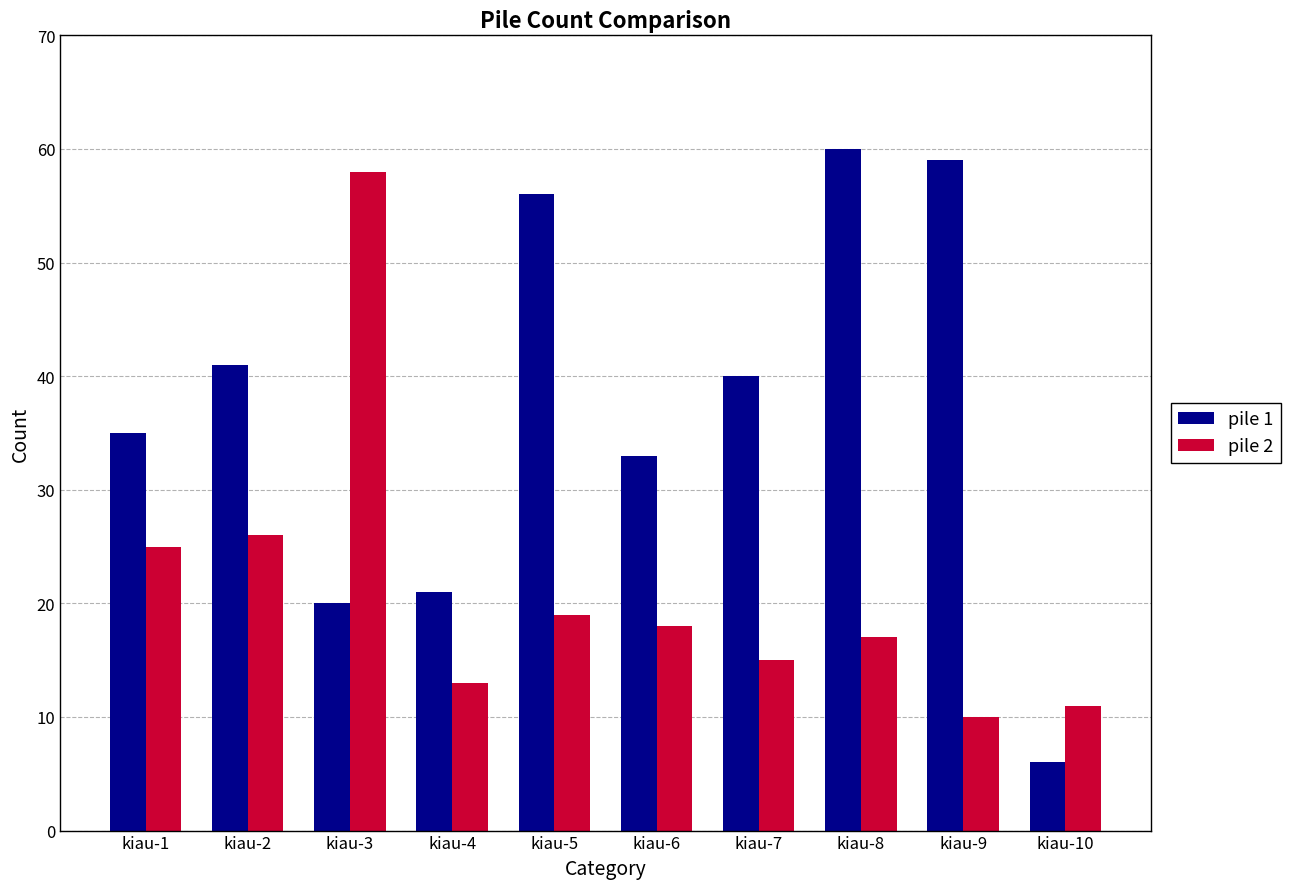

How many bars are there in total?

20